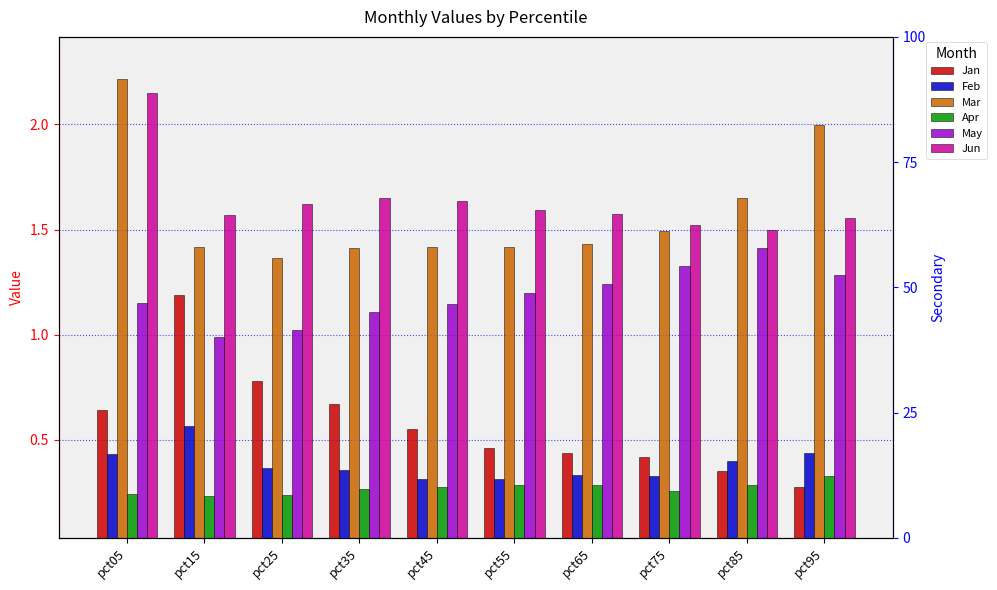

Reading right to left, what are all the values shown in this chart?

Jan: pct95=0.3	pct85=0.4	pct75=0.4	pct65=0.4	pct55=0.5	pct45=0.6	pct35=0.7	pct25=0.8	pct15=1.2	pct05=0.6
Feb: pct95=0.4	pct85=0.4	pct75=0.3	pct65=0.3	pct55=0.3	pct45=0.3	pct35=0.4	pct25=0.4	pct15=0.6	pct05=0.4
Mar: pct95=2.0	pct85=1.7	pct75=1.5	pct65=1.4	pct55=1.4	pct45=1.4	pct35=1.4	pct25=1.4	pct15=1.4	pct05=2.2
Apr: pct95=0.3	pct85=0.3	pct75=0.3	pct65=0.3	pct55=0.3	pct45=0.3	pct35=0.3	pct25=0.2	pct15=0.2	pct05=0.2
May: pct95=1.3	pct85=1.4	pct75=1.3	pct65=1.2	pct55=1.2	pct45=1.1	pct35=1.1	pct25=1.0	pct15=1.0	pct05=1.2
Jun: pct95=1.6	pct85=1.5	pct75=1.5	pct65=1.6	pct55=1.6	pct45=1.6	pct35=1.7	pct25=1.6	pct15=1.6	pct05=2.1